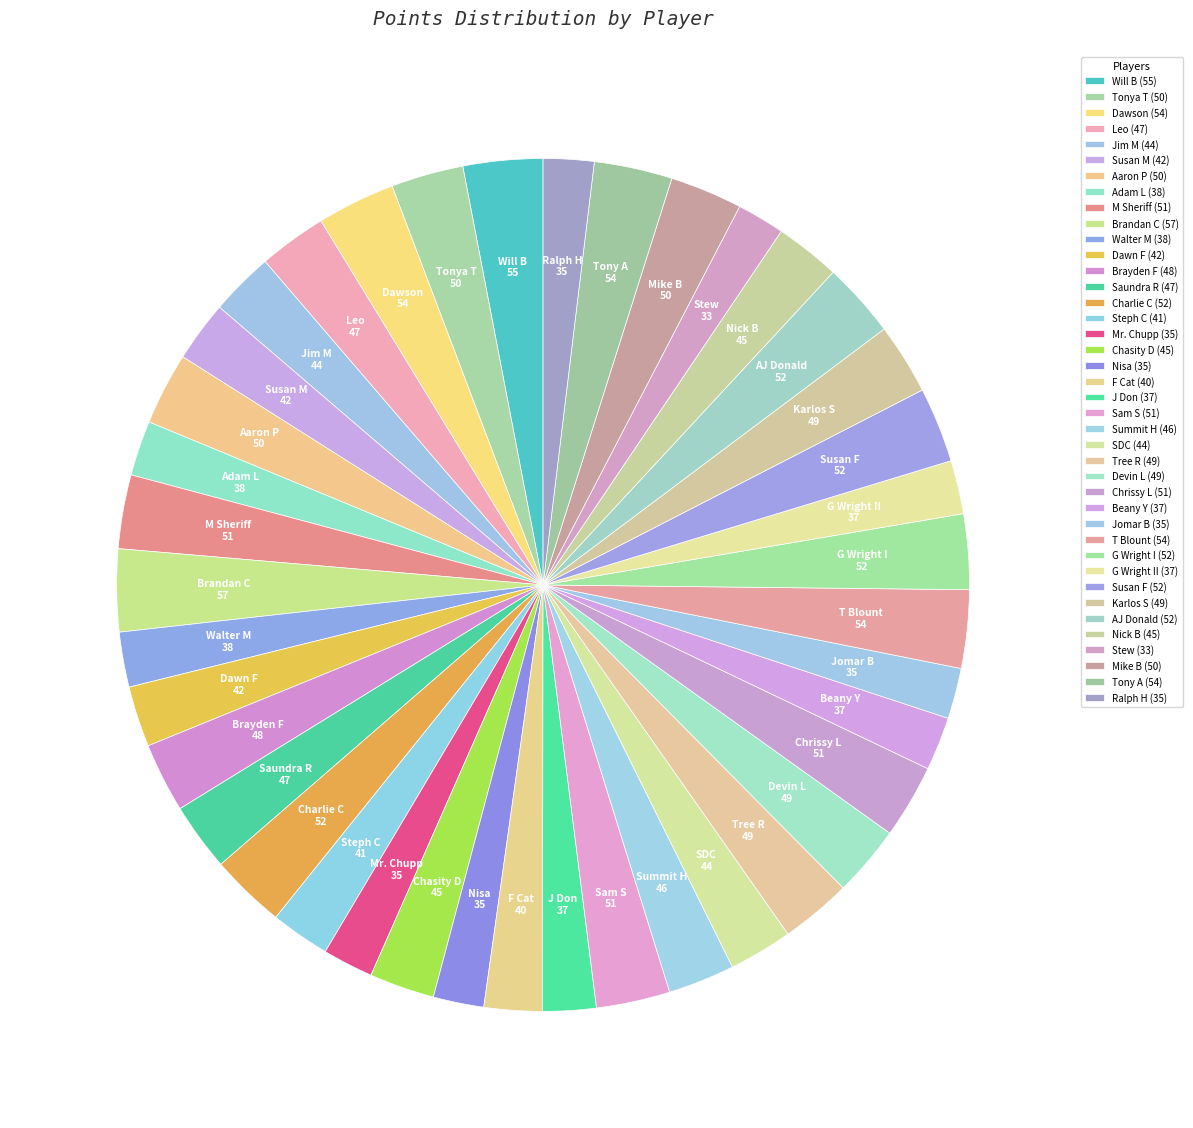

How many segments does this pie chart have?

40